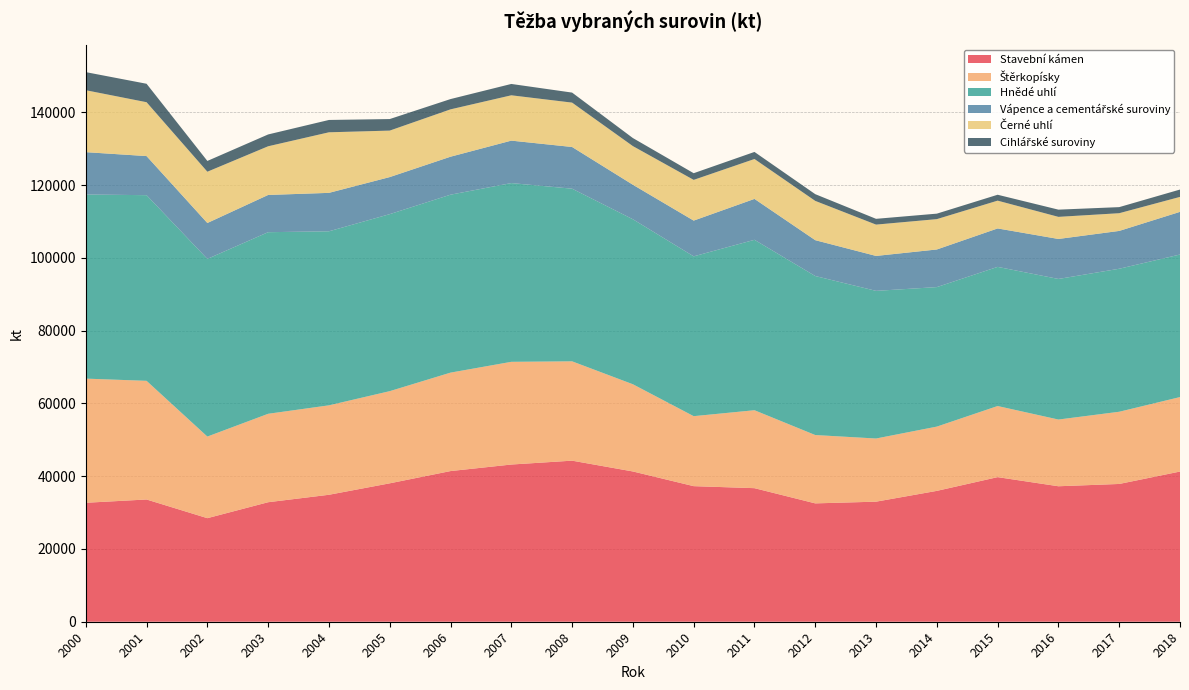

Reading right to left, what are all the values shown in this chart?

Stavební kámen: 41286	37873	37242	39749	35972	33004	32535	36717	37270	41307	44277	43214	41415	38048	34900	32853	28469	33604	32700
Štěrkopísky: 20473	19848	18338	19546	17668	17363	18785	21424	19240	23974	27306	28233	27061	25335	24586	24309	22435	32619	34128
Hnědé uhlí: 39187	39310	38646	38251	38348	40585	43710	46848	43931	45354	47456	49134	48915	48658	47840	49920	48834	51036	50610
Vápence a cementářské suroviny: 11727	10399	10995	10568	10342	9605	9858	11244	9828	9488	11465	11670	10441	10190	10568	10236	9871	10745	11643
Černé uhlí: 4110	4870	6074	7640	8341	8610	10796	10967	11193	10621	12197	12462	13017	12778	16648	13382	14097	14808	17028
Cihlářské suroviny: 2021	1672	1984	1622	1509	1589	1851	1943	1836	2215	2756	3119	2826	3173	3391	3251	2961	5073	4976